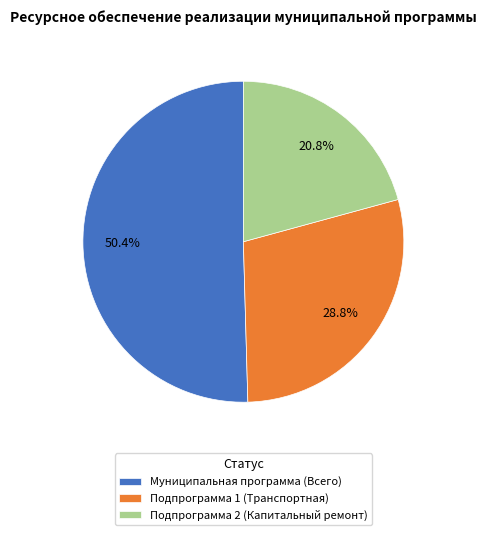

Rank the categories by value from lowest to highest.

Подпрограмма 2 (Капитальный ремонт), Подпрограмма 1 (Транспортная), Муниципальная программа (Всего)